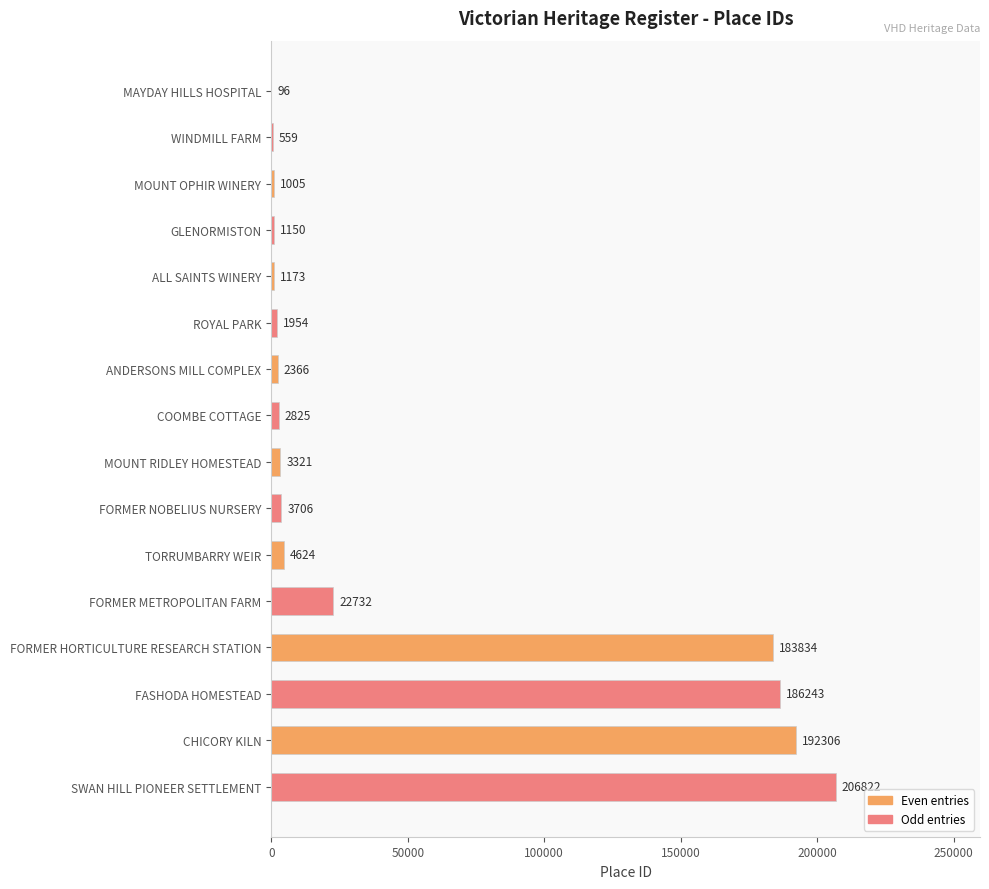

Reading top to bottom, extract all data points from this chart.

MAYDAY HILLS HOSPITAL=96	WINDMILL FARM=559	MOUNT OPHIR WINERY=1005	GLENORMISTON=1150	ALL SAINTS WINERY=1173	ROYAL PARK=1954	ANDERSONS MILL COMPLEX=2366	COOMBE COTTAGE=2825	MOUNT RIDLEY HOMESTEAD=3321	FORMER NOBELIUS NURSERY=3706	TORRUMBARRY WEIR=4624	FORMER METROPOLITAN FARM=22732	FORMER HORTICULTURE RESEARCH STATION=183834	FASHODA HOMESTEAD=186243	CHICORY KILN=192306	SWAN HILL PIONEER SETTLEMENT=206822